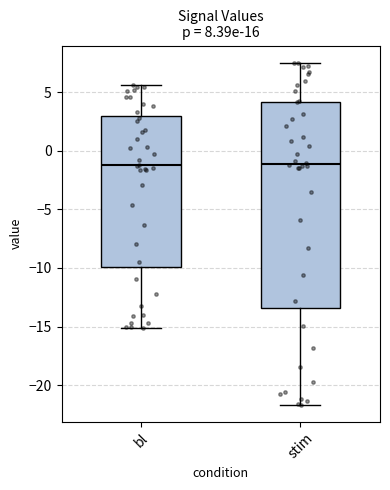

Which box is the tallest, from its lower edge to its upper edge?

stim